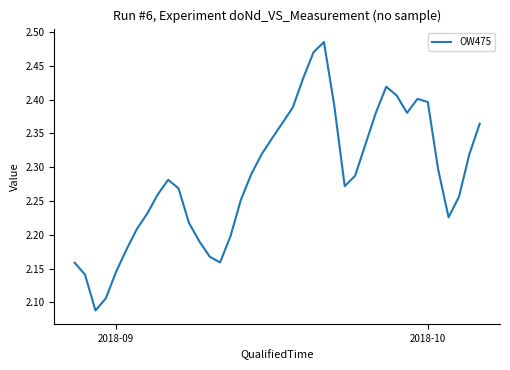

What is the difference between the maximum and minimum values?

0.4